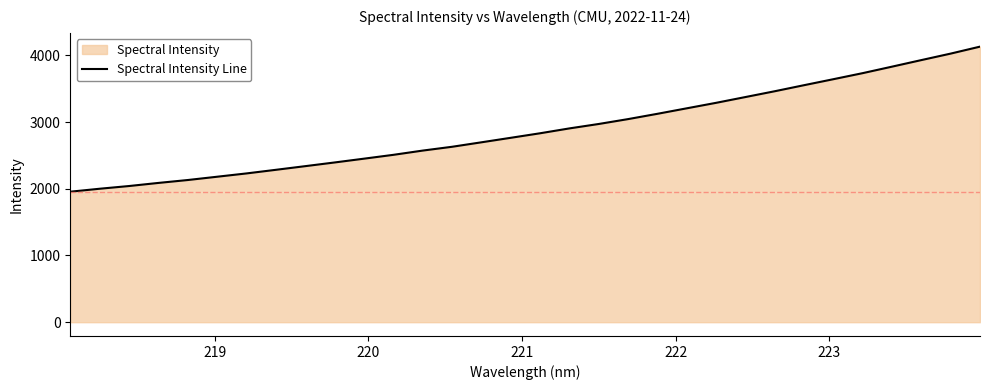

What is the maximum value shown in the chart?

4129.4